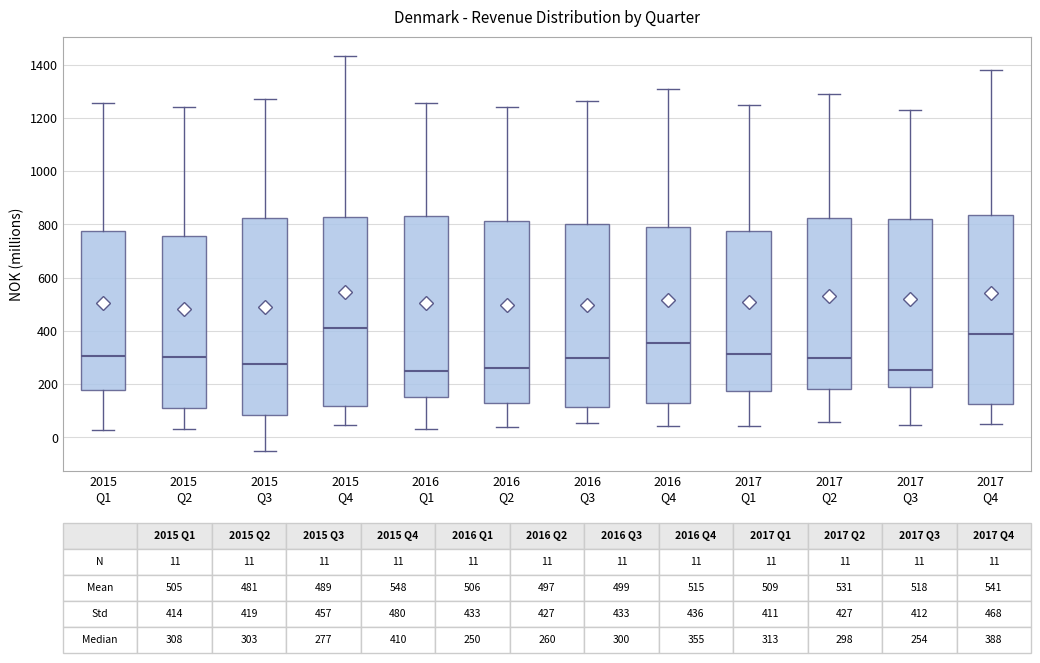

Which box is the tallest, from its lower edge to its upper edge?

2015 Q3